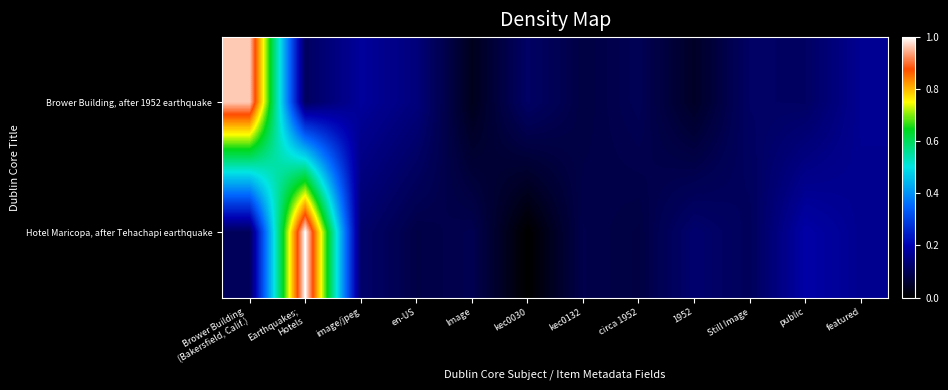

Reading left to right, transcribe all the data shown in this chart.

Brower Building, after 1952 earthquake: Brower Building
(Bakersfield, Calif.)=1.0	Earthquakes;
Hotels=0.1	image/jpeg=0.2	en-US=0.1	Image=0.0	kec0030=0.1	kec0132=0.1	circa 1952=0.1	1952=0.0	Still Image=0.1	public=0.1	featured=0.2
Hotel Maricopa, after Tehachapi earthquake: Brower Building
(Bakersfield, Calif.)=0.1	Earthquakes;
Hotels=1.0	image/jpeg=0.1	en-US=0.1	Image=0.1	kec0030=0.0	kec0132=0.1	circa 1952=0.1	1952=0.1	Still Image=0.1	public=0.2	featured=0.2